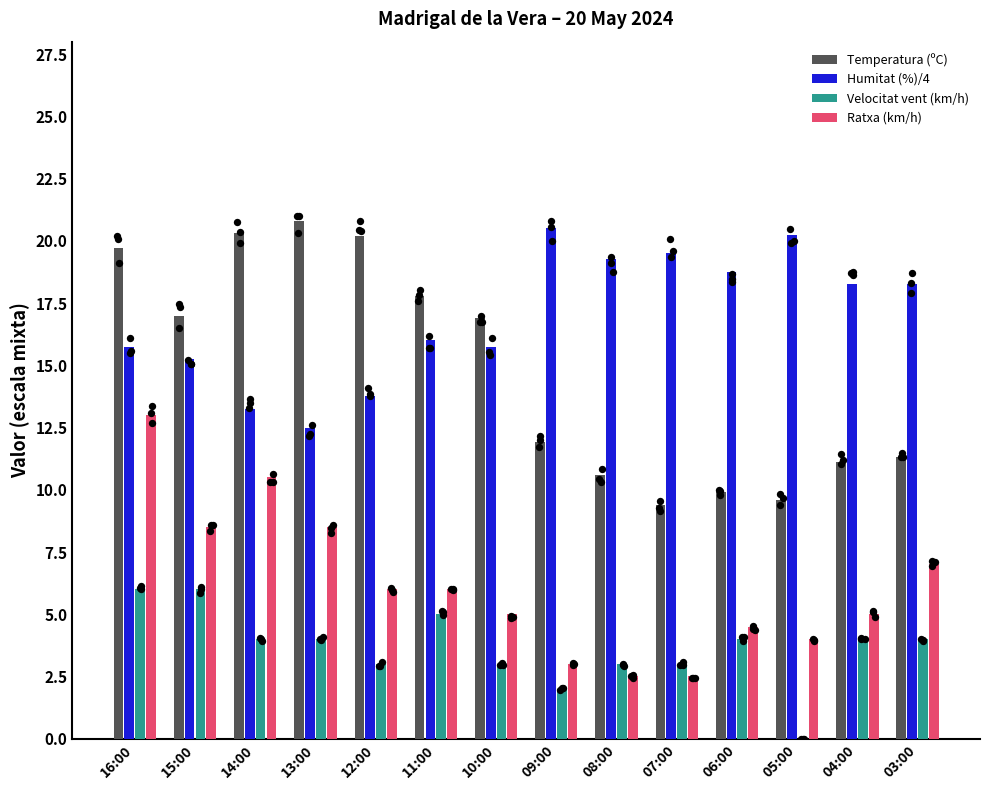

What is the total value across all series at 05:00?

33.9